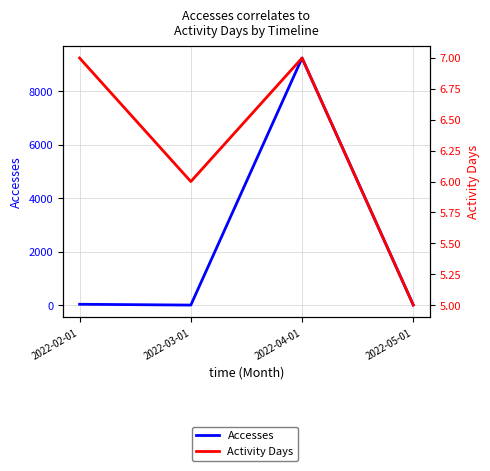

What are all the series names shown in the legend?

Accesses, Activity Days